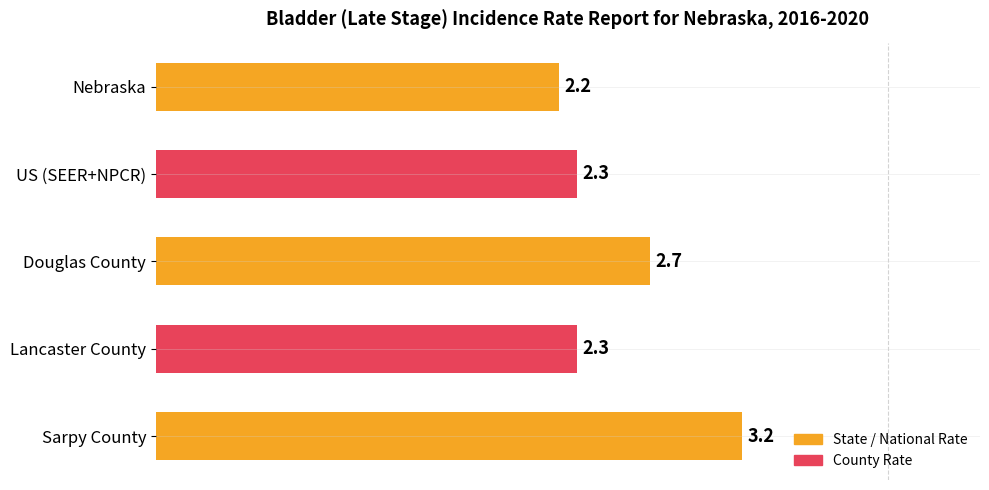

At which label is the value closest to 2?

Nebraska